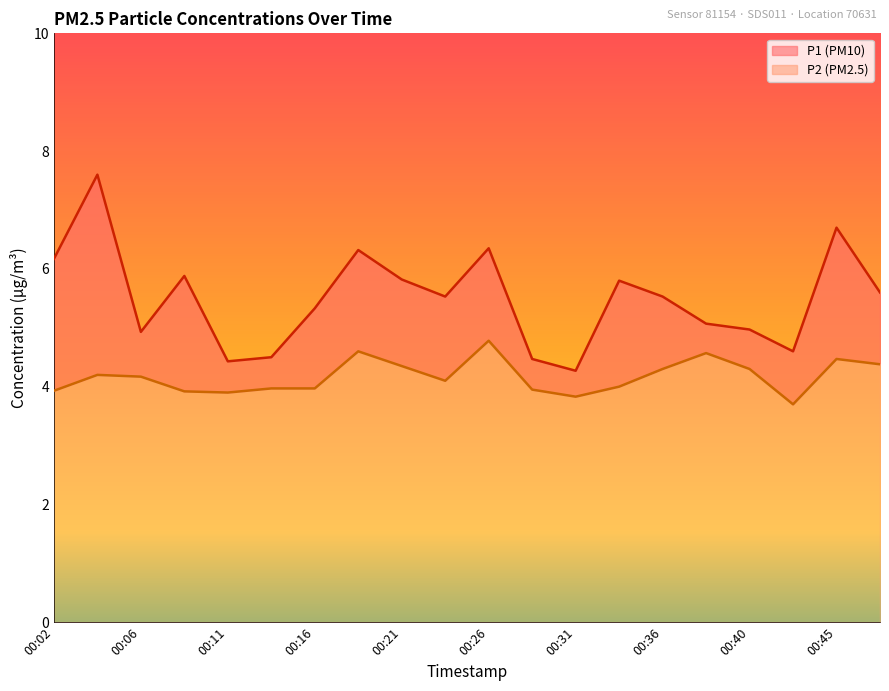

True or false: P1 and P2 intersect in this chart.

False